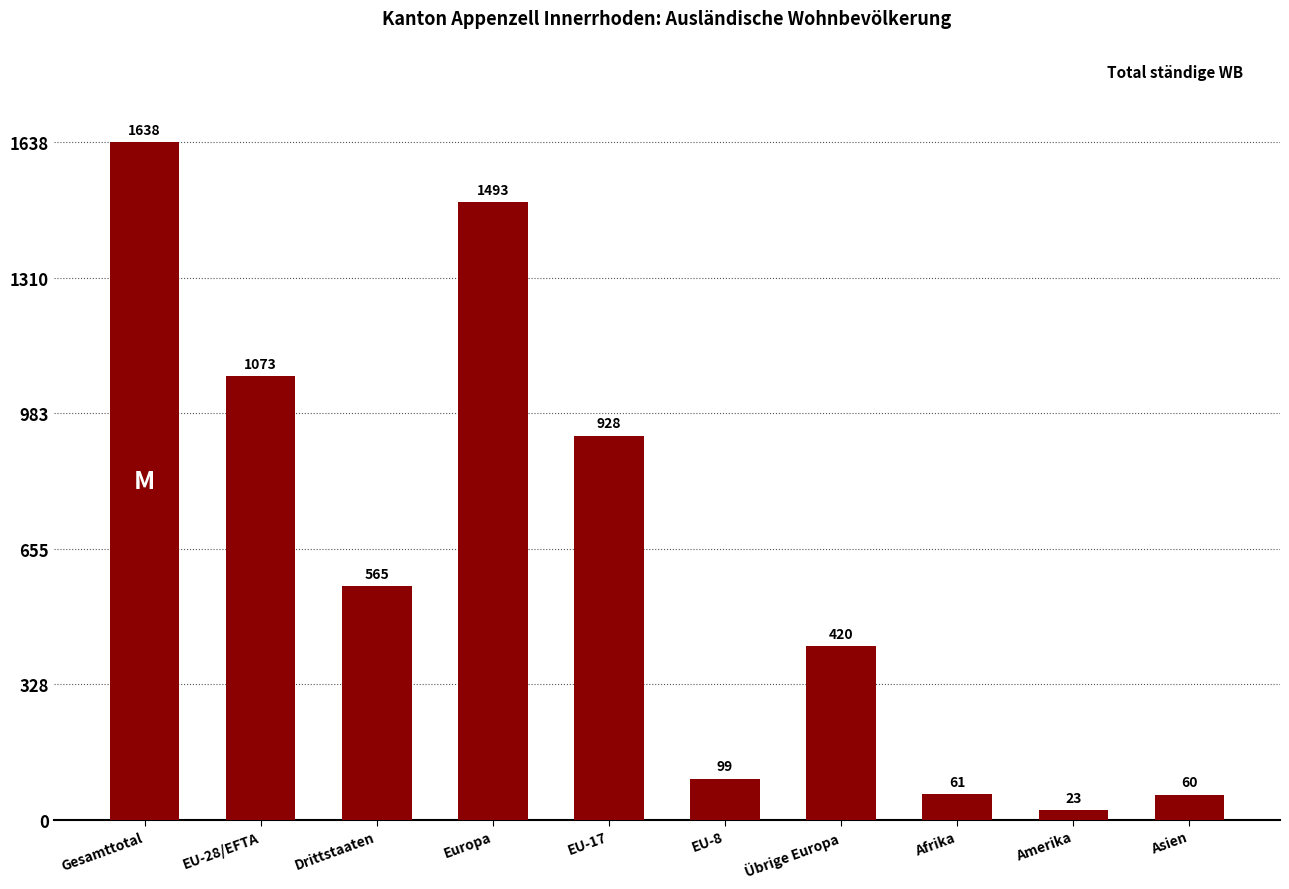

What is the change in value from Gesamttotal to EU-28/EFTA?

-565